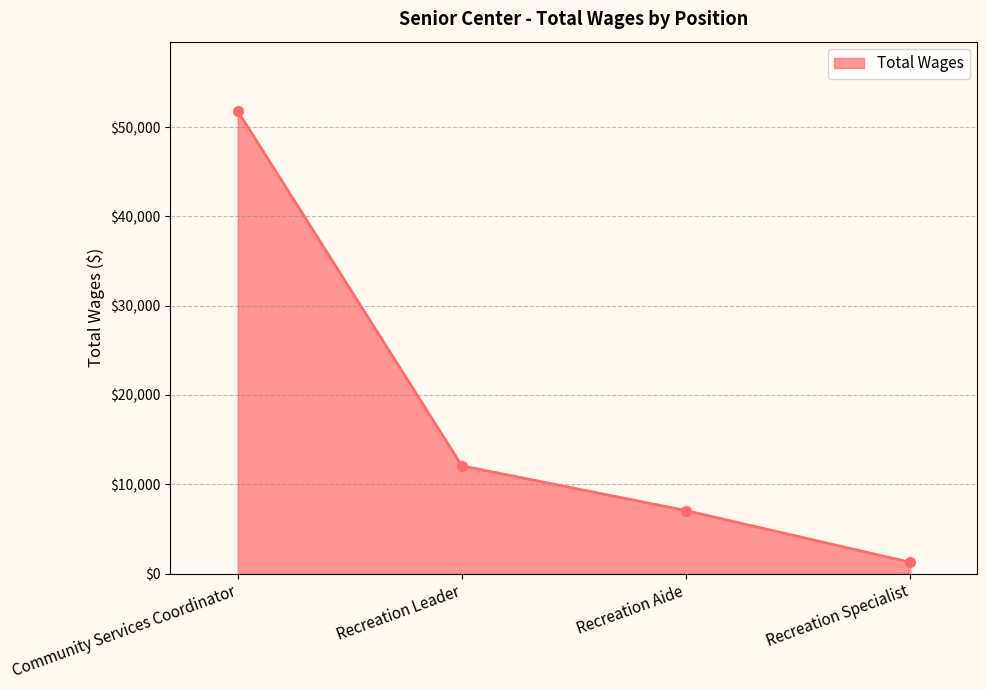

What is the smallest value displayed?

1261